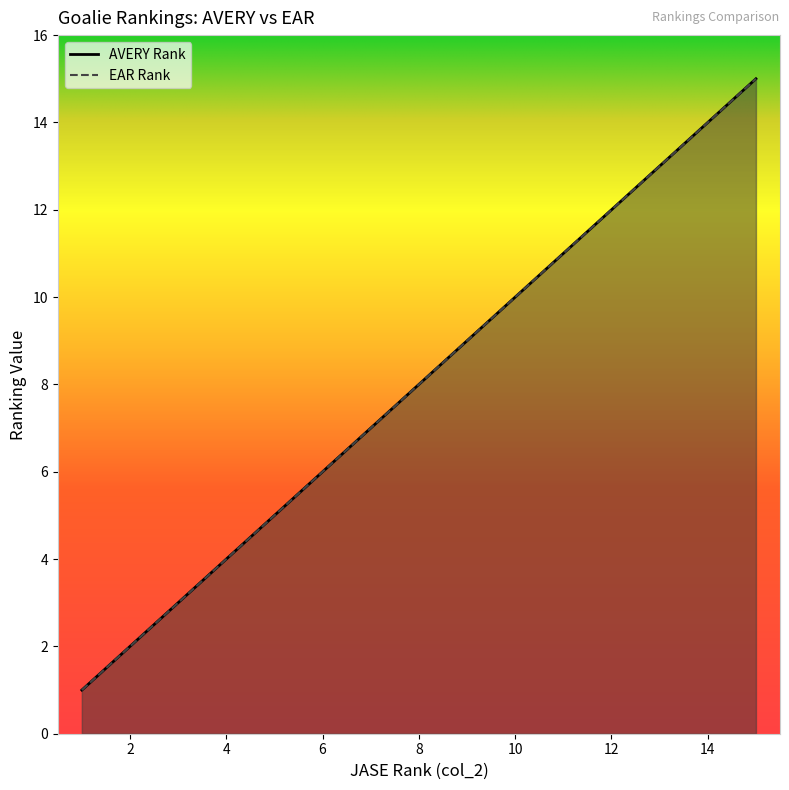

Where does the AVERY Rank series first go above 8?

9.0